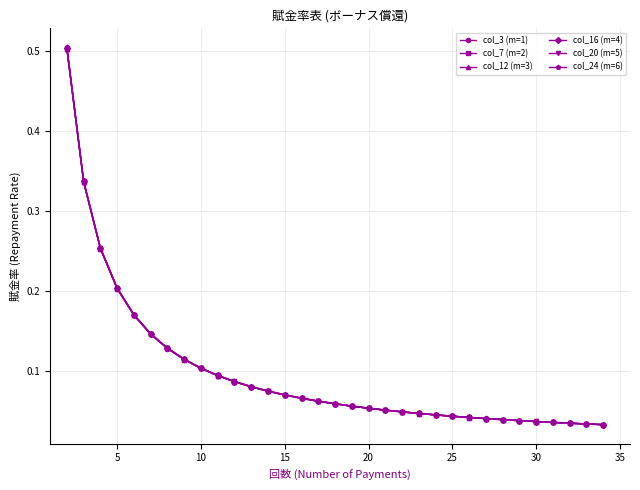

List the series in order of their overall mean, lowest first.

col_3 (m=1), col_7 (m=2), col_12 (m=3), col_16 (m=4), col_20 (m=5), col_24 (m=6)